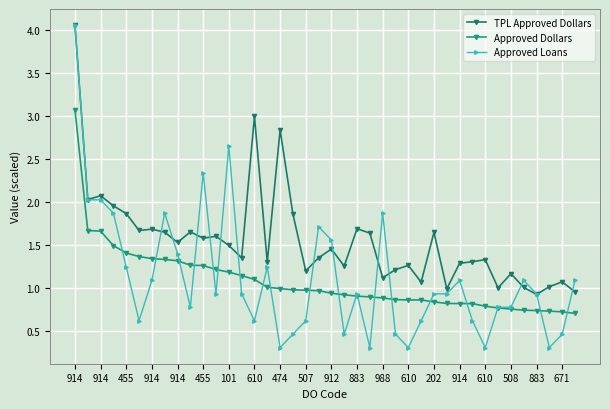

How many distinct data groups are displayed?

3